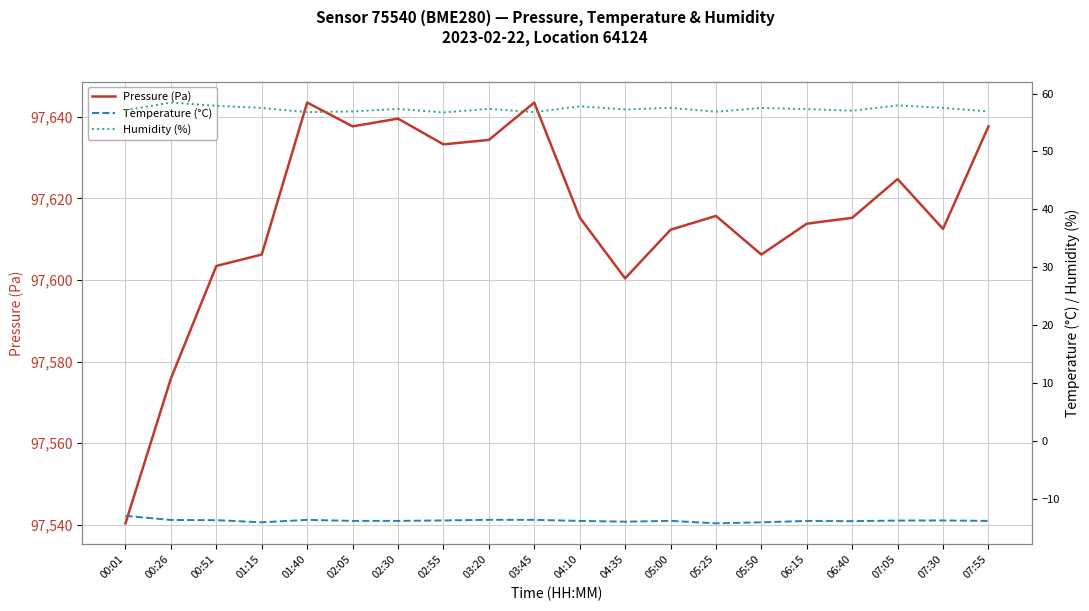

At which category does Temperature (°C) reach its first local valley?

01:15